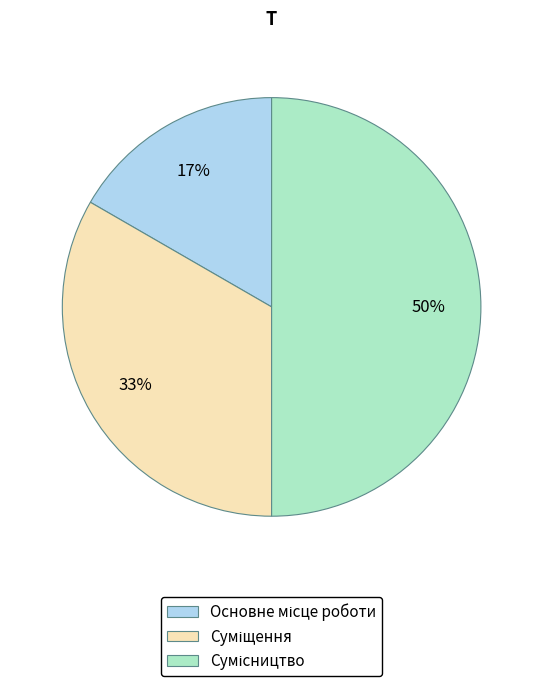

To the nearest percent, what is the average slice percentage?

33%